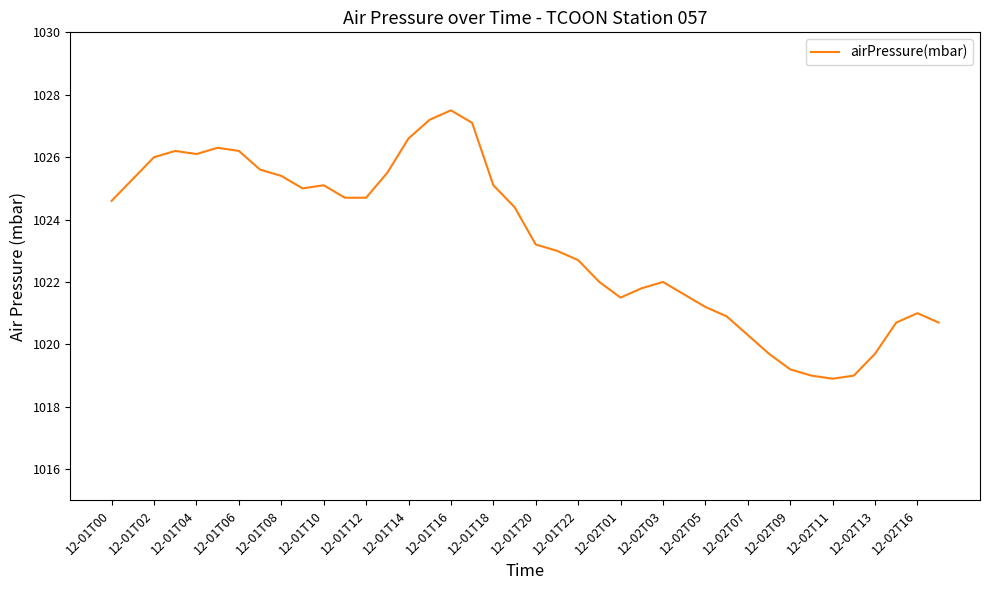

What is the greatest value displayed?

1027.5